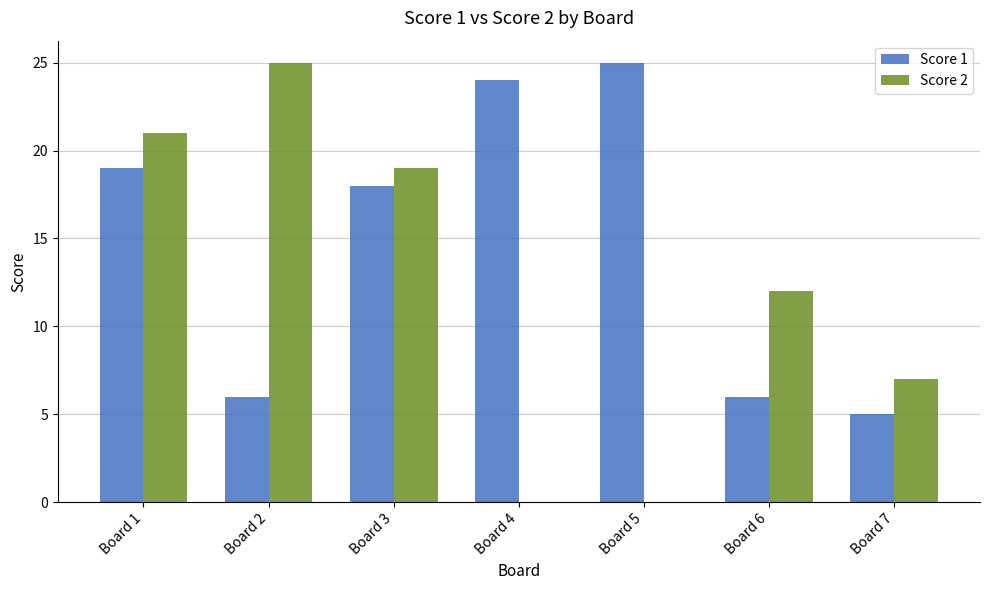

The Score 1 series shows 19 at Board 1. True or false?

True